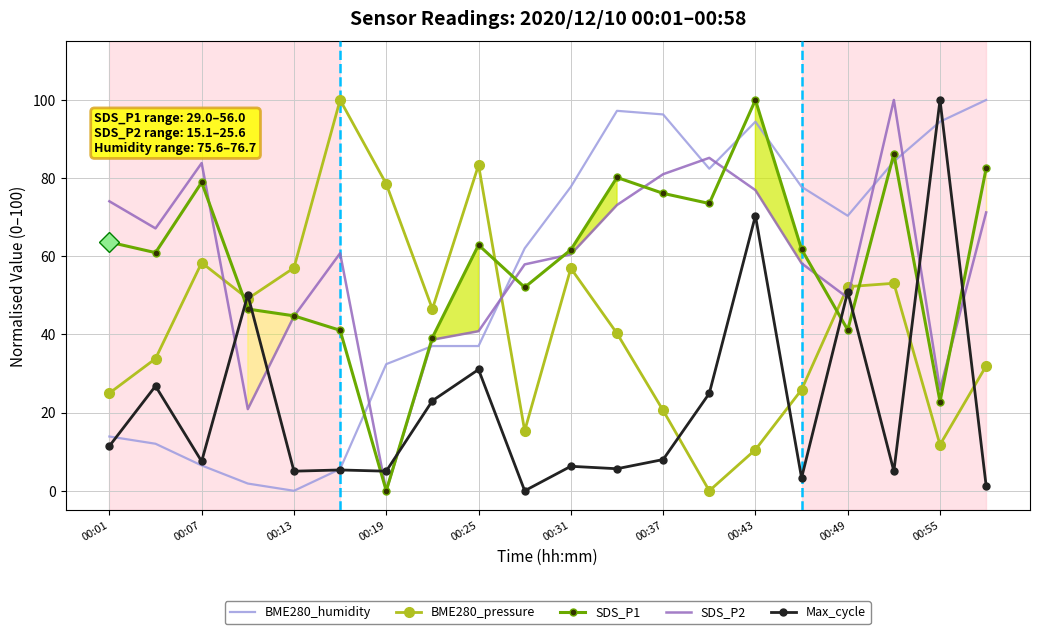

What is the difference between the second highest and second lowest values in the SDS_P1 series?

63.4